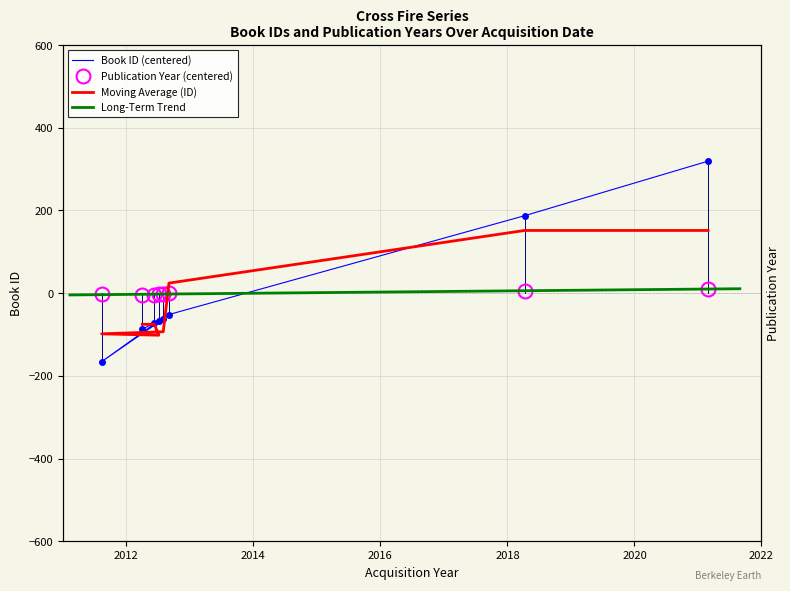

What is the minimum value shown in the chart?

-165.8